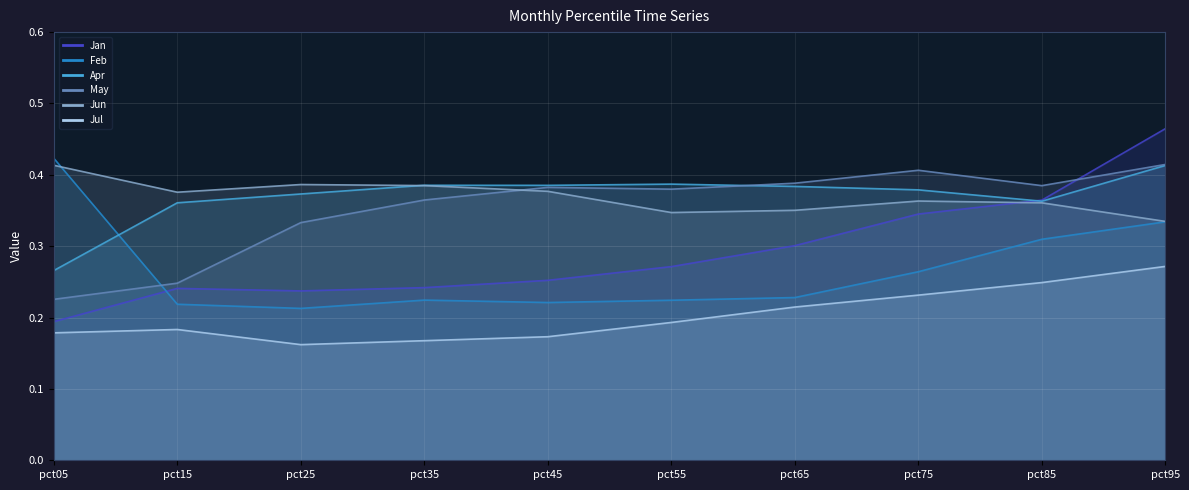

Does the chart display data point markers on the line(s)?

No